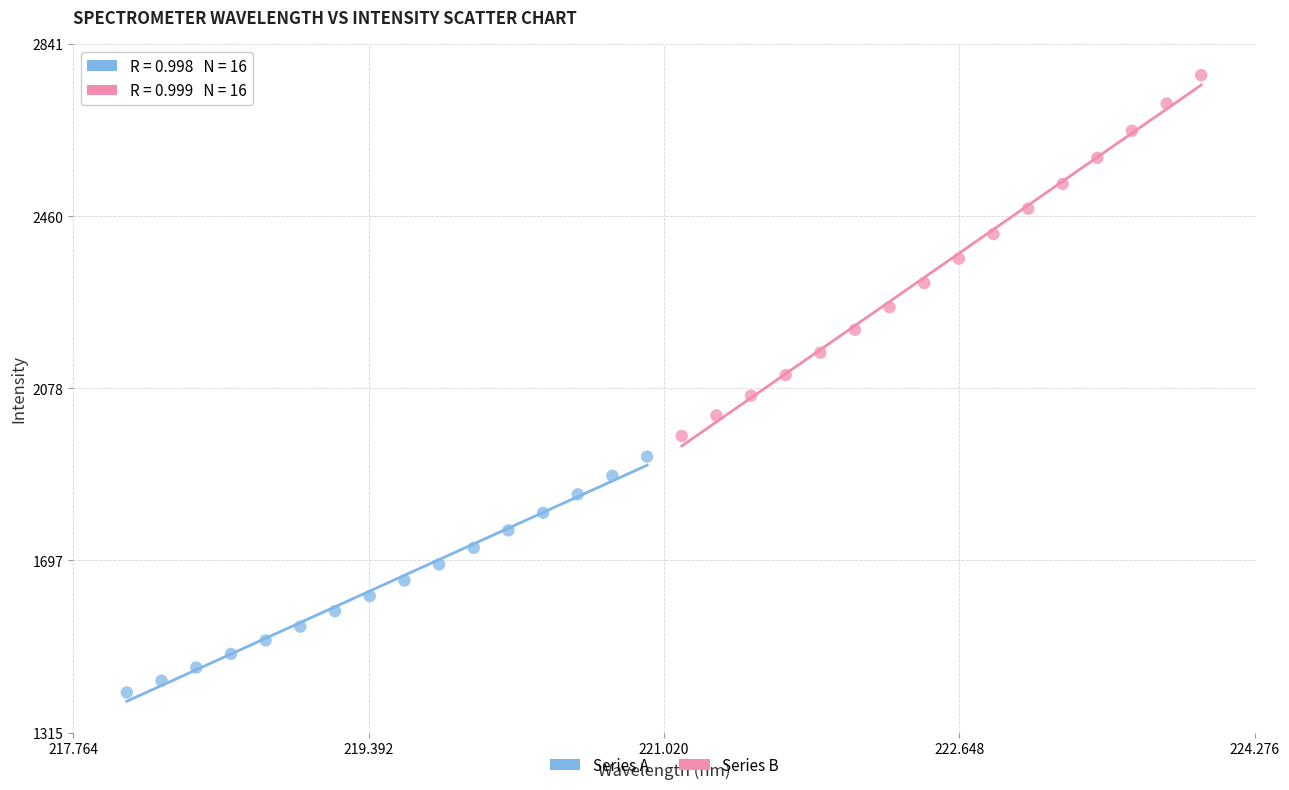

Which series contains the highest Y value?

Series B